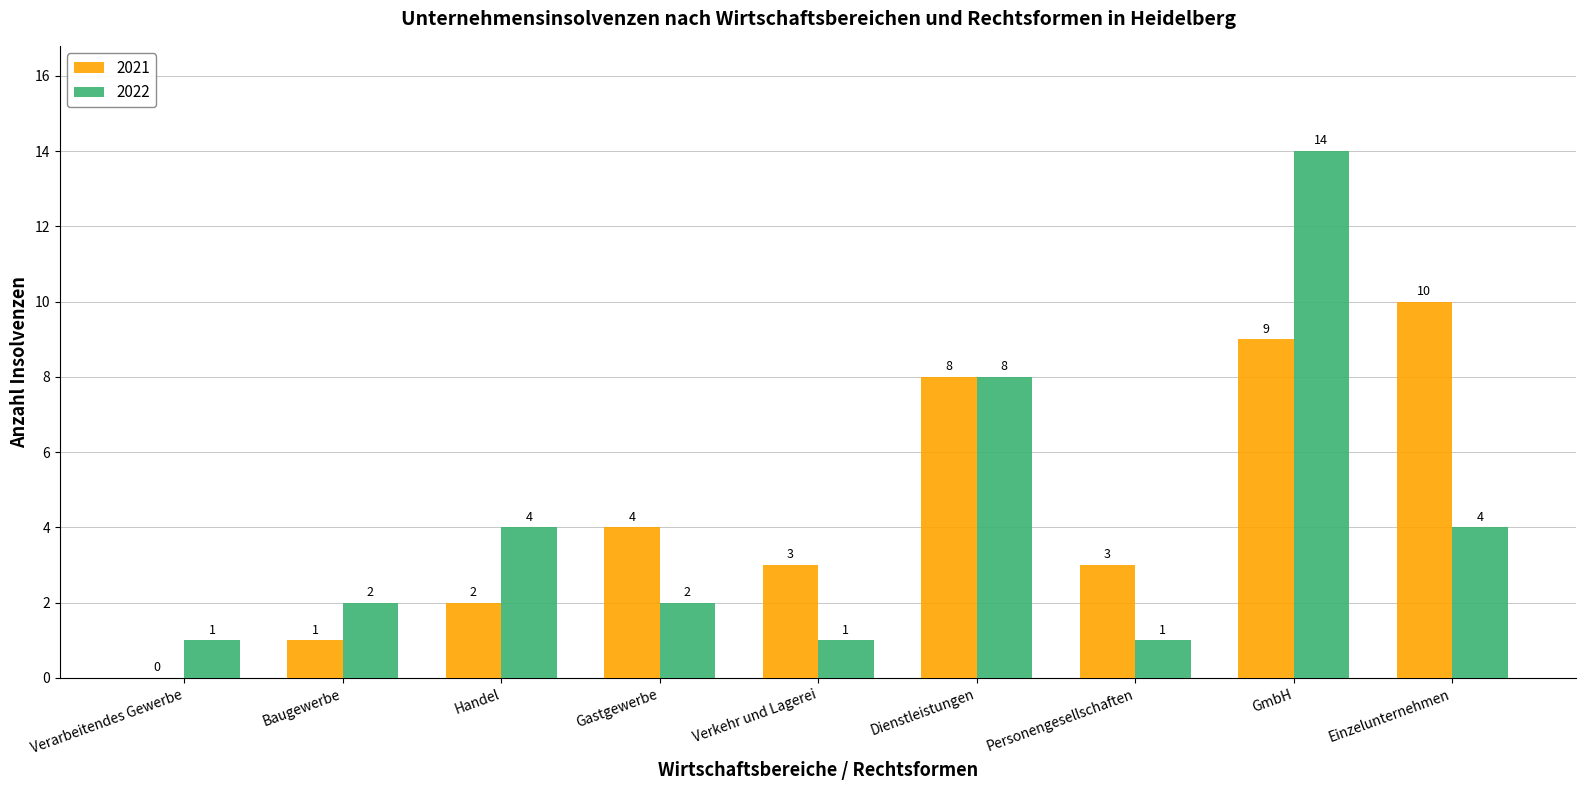

What is the spread (max minus min) of values at Handel?

2